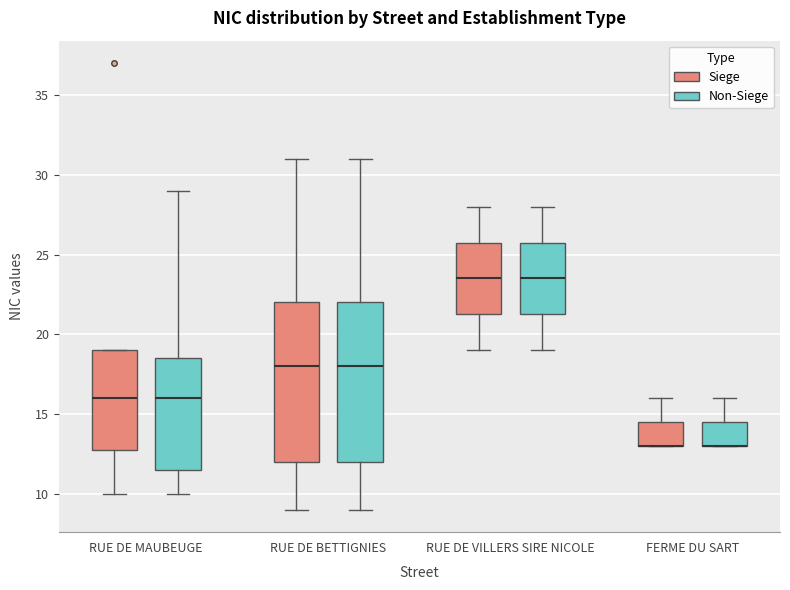

Reading left to right, read every box against the y-axis: the position of its median line, the range the box covers, and the ends of its whiskers. The values are not printed on the chart, so give them approximately, as read against the axis.

RUE DE MAUBEUGE (Siege): median 16.0, box 13.0 to 19.0, whiskers 10.0 to 19.0
RUE DE MAUBEUGE (Non-Siege): median 16.0, box 11.5 to 18.5, whiskers 10.0 to 29.0
RUE DE BETTIGNIES (Siege): median 18.0, box 12.0 to 22.0, whiskers 9.0 to 31.0
RUE DE BETTIGNIES (Non-Siege): median 18.0, box 12.0 to 22.0, whiskers 9.0 to 31.0
RUE DE VILLERS SIRE NICOLE (Siege): median 23.5, box 21.5 to 26.0, whiskers 19.0 to 28.0
RUE DE VILLERS SIRE NICOLE (Non-Siege): median 23.5, box 21.5 to 26.0, whiskers 19.0 to 28.0
FERME DU SART (Siege): median 13.0 (drawn on the box's lower edge), box 13.0 to 14.5, whiskers 13.0 to 16.0
FERME DU SART (Non-Siege): median 13.0 (drawn on the box's lower edge), box 13.0 to 14.5, whiskers 13.0 to 16.0